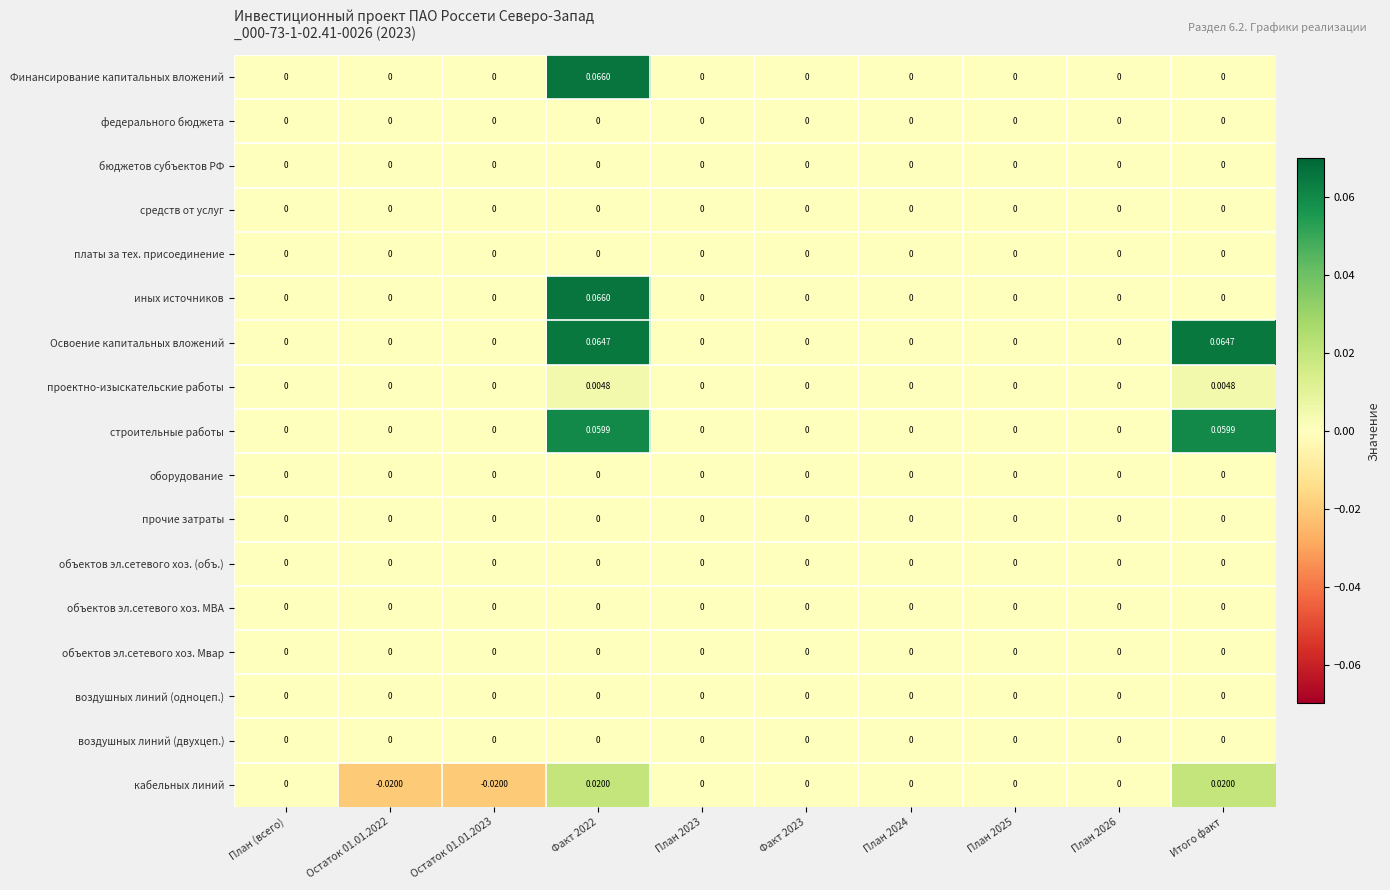

Which series has the largest total across all categories?

Освоение капитальных вложений